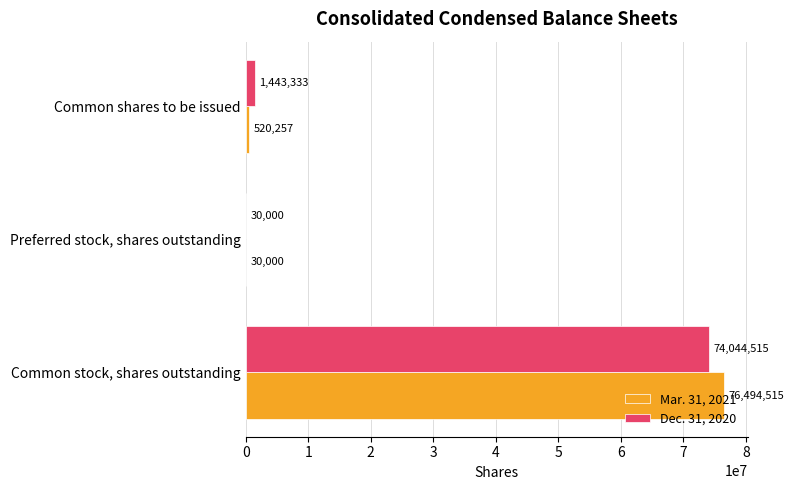

Between Common stock, shares outstanding and Common shares to be issued, which series saw the biggest shift?

Mar. 31, 2021